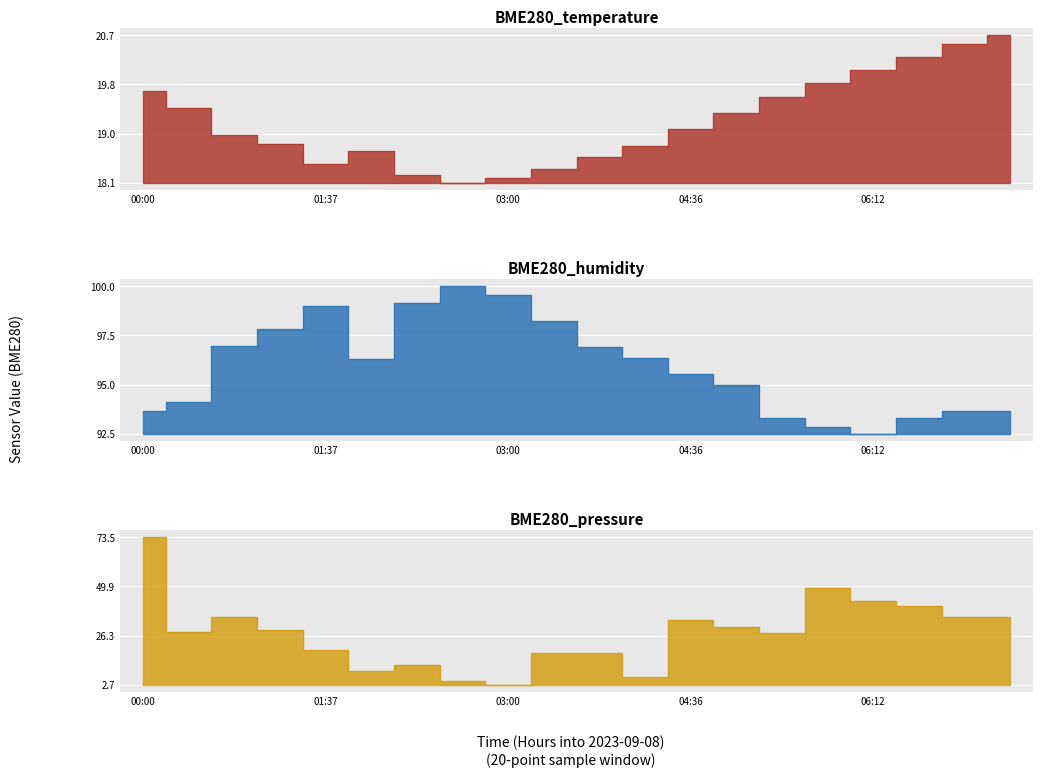

What is the maximum value for BME280_temperature?

20.7